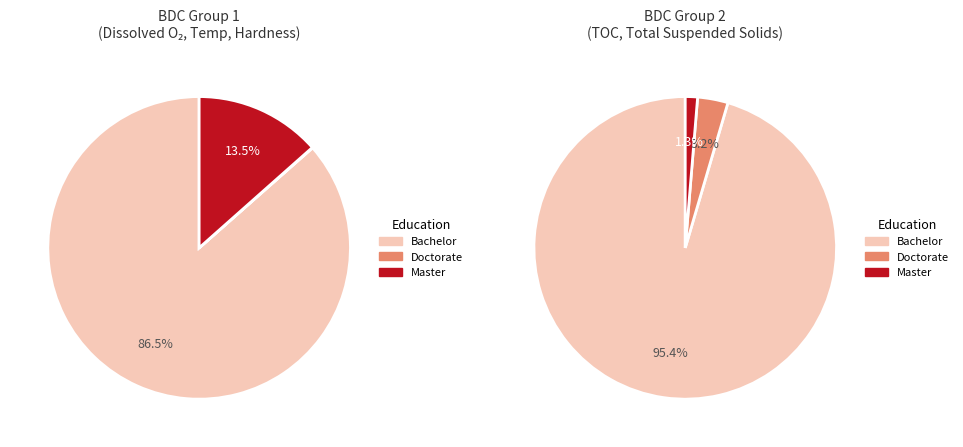

Is Total Organic Carbon the majority of the pie?

No